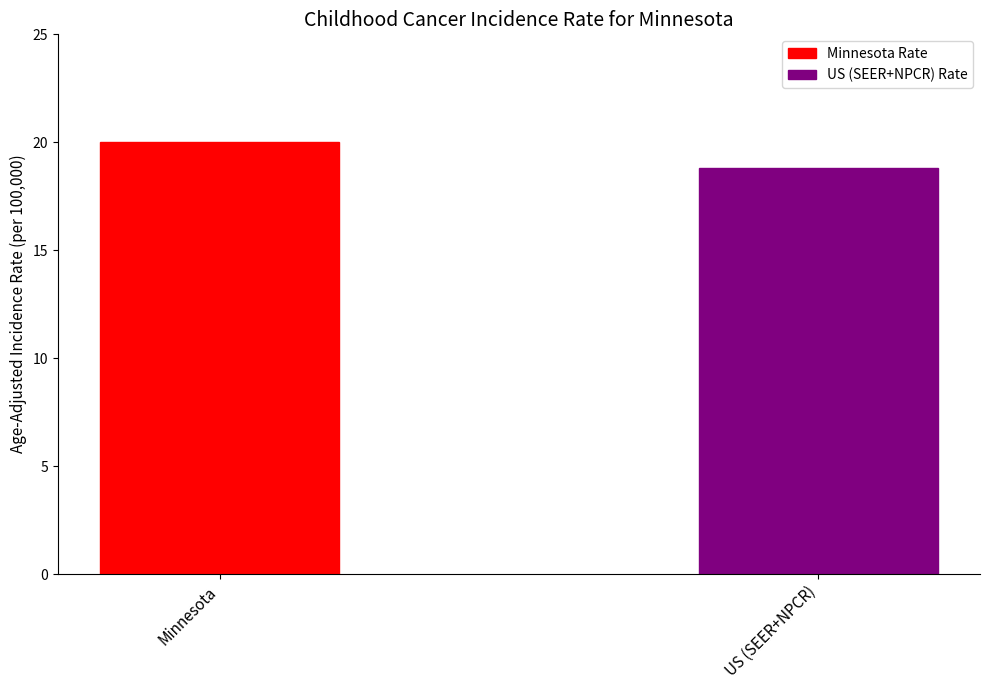

How many data points does each series have?

2